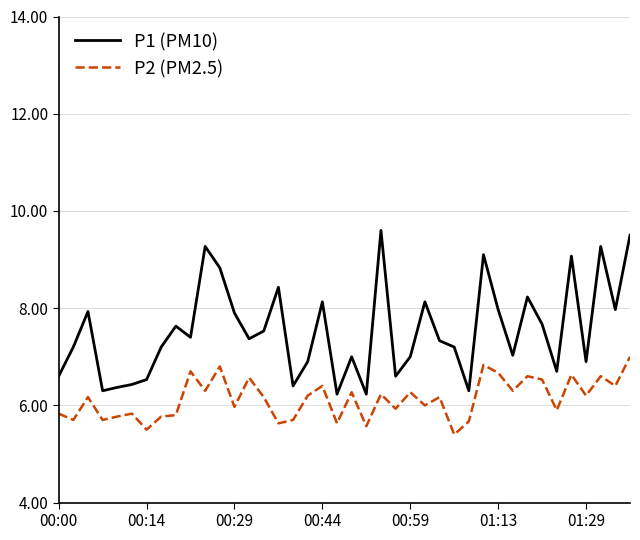

True or false: P2 (PM2.5) and P1 (PM10) intersect in this chart.

False